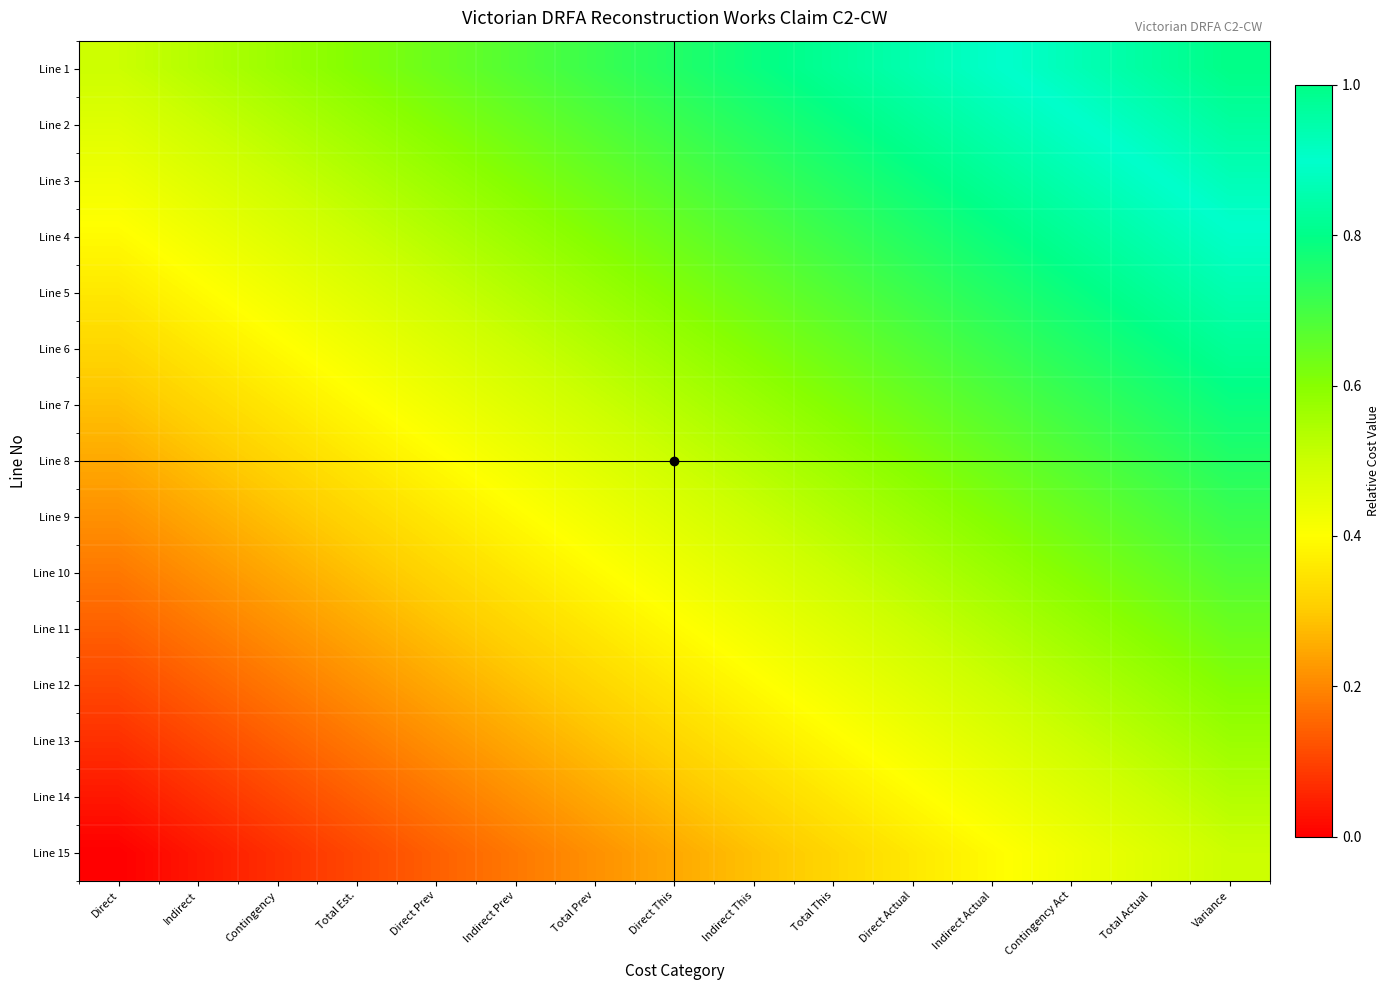

Reading left to right, transcribe all the data shown in this chart.

Line 1: Direct=0.5	Indirect=0.5	Contingency=0.6	Total Est.=0.6	Direct Prev=0.6	Indirect Prev=0.7	Total Prev=0.7	Direct This=0.7	Indirect This=0.8	Total This=0.8	Direct Actual=0.9	Indirect Actual=0.9	Contingency Act=0.9	Total Actual=1.0	Variance=1.0
Line 2: Direct=0.5	Indirect=0.5	Contingency=0.5	Total Est.=0.6	Direct Prev=0.6	Indirect Prev=0.6	Total Prev=0.7	Direct This=0.7	Indirect This=0.7	Total This=0.8	Direct Actual=0.8	Indirect Actual=0.9	Contingency Act=0.9	Total Actual=0.9	Variance=1.0
Line 3: Direct=0.4	Indirect=0.5	Contingency=0.5	Total Est.=0.5	Direct Prev=0.6	Indirect Prev=0.6	Total Prev=0.6	Direct This=0.7	Indirect This=0.7	Total This=0.7	Direct Actual=0.8	Indirect Actual=0.8	Contingency Act=0.9	Total Actual=0.9	Variance=0.9
Line 4: Direct=0.4	Indirect=0.4	Contingency=0.5	Total Est.=0.5	Direct Prev=0.5	Indirect Prev=0.6	Total Prev=0.6	Direct This=0.6	Indirect This=0.7	Total This=0.7	Direct Actual=0.7	Indirect Actual=0.8	Contingency Act=0.8	Total Actual=0.9	Variance=0.9
Line 5: Direct=0.4	Indirect=0.4	Contingency=0.4	Total Est.=0.5	Direct Prev=0.5	Indirect Prev=0.5	Total Prev=0.6	Direct This=0.6	Indirect This=0.6	Total This=0.7	Direct Actual=0.7	Indirect Actual=0.7	Contingency Act=0.8	Total Actual=0.8	Variance=0.9
Line 6: Direct=0.3	Indirect=0.4	Contingency=0.4	Total Est.=0.4	Direct Prev=0.5	Indirect Prev=0.5	Total Prev=0.5	Direct This=0.6	Indirect This=0.6	Total This=0.6	Direct Actual=0.7	Indirect Actual=0.7	Contingency Act=0.7	Total Actual=0.8	Variance=0.8
Line 7: Direct=0.3	Indirect=0.3	Contingency=0.4	Total Est.=0.4	Direct Prev=0.4	Indirect Prev=0.5	Total Prev=0.5	Direct This=0.5	Indirect This=0.6	Total This=0.6	Direct Actual=0.6	Indirect Actual=0.7	Contingency Act=0.7	Total Actual=0.7	Variance=0.8
Line 8: Direct=0.2	Indirect=0.3	Contingency=0.3	Total Est.=0.4	Direct Prev=0.4	Indirect Prev=0.4	Total Prev=0.5	Direct This=0.5	Indirect This=0.5	Total This=0.6	Direct Actual=0.6	Indirect Actual=0.6	Contingency Act=0.7	Total Actual=0.7	Variance=0.7
Line 9: Direct=0.2	Indirect=0.2	Contingency=0.3	Total Est.=0.3	Direct Prev=0.4	Indirect Prev=0.4	Total Prev=0.4	Direct This=0.5	Indirect This=0.5	Total This=0.5	Direct Actual=0.6	Indirect Actual=0.6	Contingency Act=0.6	Total Actual=0.7	Variance=0.7
Line 10: Direct=0.2	Indirect=0.2	Contingency=0.2	Total Est.=0.3	Direct Prev=0.3	Indirect Prev=0.4	Total Prev=0.4	Direct This=0.4	Indirect This=0.5	Total This=0.5	Direct Actual=0.5	Indirect Actual=0.6	Contingency Act=0.6	Total Actual=0.6	Variance=0.7
Line 11: Direct=0.1	Indirect=0.2	Contingency=0.2	Total Est.=0.2	Direct Prev=0.3	Indirect Prev=0.3	Total Prev=0.4	Direct This=0.4	Indirect This=0.4	Total This=0.5	Direct Actual=0.5	Indirect Actual=0.5	Contingency Act=0.6	Total Actual=0.6	Variance=0.6
Line 12: Direct=0.1	Indirect=0.1	Contingency=0.2	Total Est.=0.2	Direct Prev=0.2	Indirect Prev=0.3	Total Prev=0.3	Direct This=0.4	Indirect This=0.4	Total This=0.4	Direct Actual=0.5	Indirect Actual=0.5	Contingency Act=0.5	Total Actual=0.6	Variance=0.6
Line 13: Direct=0.1	Indirect=0.1	Contingency=0.1	Total Est.=0.2	Direct Prev=0.2	Indirect Prev=0.2	Total Prev=0.3	Direct This=0.3	Indirect This=0.4	Total This=0.4	Direct Actual=0.4	Indirect Actual=0.5	Contingency Act=0.5	Total Actual=0.5	Variance=0.6
Line 14: Direct=0.0	Indirect=0.1	Contingency=0.1	Total Est.=0.1	Direct Prev=0.2	Indirect Prev=0.2	Total Prev=0.2	Direct This=0.3	Indirect This=0.3	Total This=0.4	Direct Actual=0.4	Indirect Actual=0.4	Contingency Act=0.5	Total Actual=0.5	Variance=0.5
Line 15: Direct=0.0	Indirect=0.0	Contingency=0.1	Total Est.=0.1	Direct Prev=0.1	Indirect Prev=0.2	Total Prev=0.2	Direct This=0.2	Indirect This=0.3	Total This=0.3	Direct Actual=0.4	Indirect Actual=0.4	Contingency Act=0.4	Total Actual=0.5	Variance=0.5